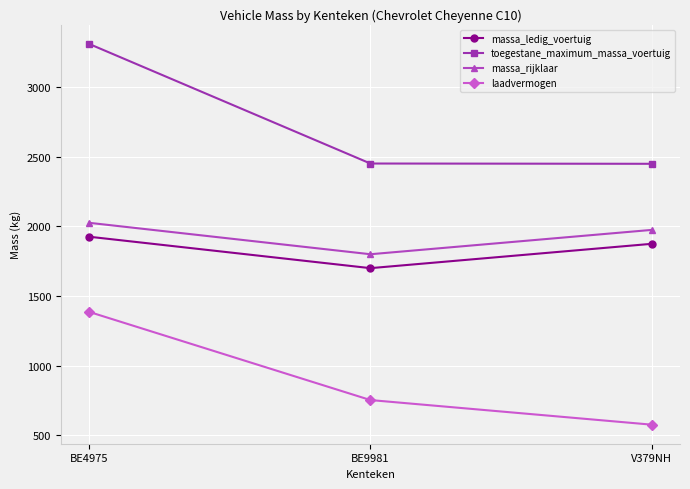

True or false: toegestane_maximum_massa_voertuig has a value of 697 at BE9981.

False